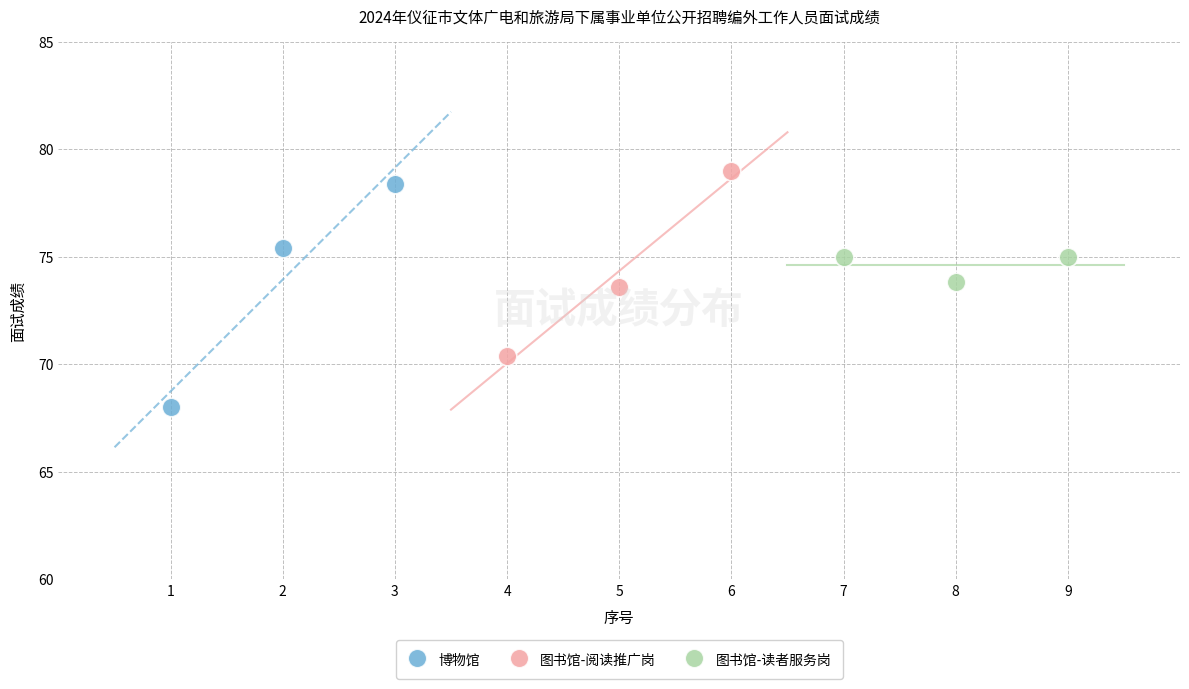

Which series reaches the minimum Y coordinate?

博物馆